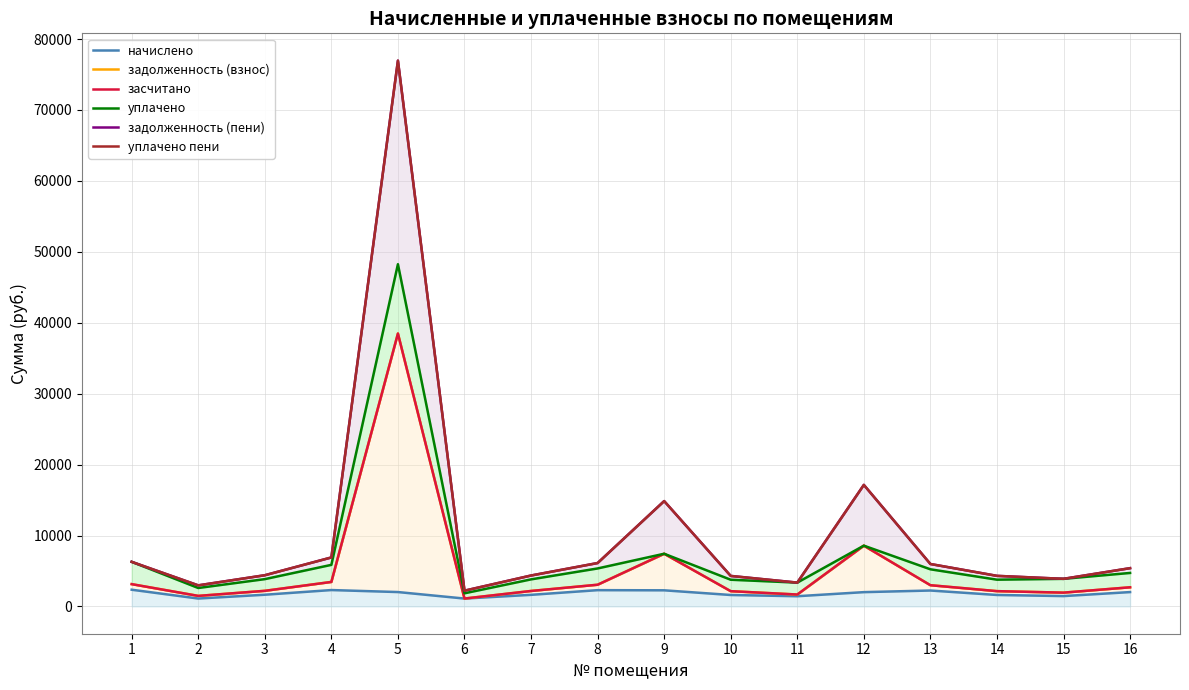

Reading left to right, list all the values displayed in this chart.

начислено: 1=2357.2	2=1114.5	3=1649.7	4=2309.6	5=2027.3	6=1110.8	7=1635.0	8=2294.9	9=2272.9	10=1613.0	11=1440.8	12=2014.8	13=2243.6	14=1616.7	15=1459.1	16=2023.6
задолженность (взнос): 1=3143.0	2=1486.0	3=2199.6	4=3453.7	5=38475.8	6=1110.8	7=2180.0	8=3059.9	9=7427.4	10=2150.7	11=1679.5	12=8568.5	13=2991.4	14=2155.6	15=1945.4	16=2698.2
засчитано: 1=3143.0	2=1486.0	3=2199.6	4=3453.7	5=38475.8	6=1110.8	7=2180.0	8=3059.9	9=7427.4	10=2150.7	11=1679.5	12=8568.5	13=2991.4	14=2155.6	15=1945.4	16=2698.2
уплачено: 1=6286.0	2=2600.4	3=3849.3	4=5861.8	5=48248.8	6=1851.3	7=3815.1	8=5354.8	9=7427.4	10=3763.8	11=3358.9	12=8568.5	13=5235.0	14=3772.3	15=3890.9	16=4721.8
задолженность (пени): 1=6286.0	2=2971.9	3=4399.2	4=6907.4	5=76951.6	6=2221.6	7=4360.1	8=6119.8	9=14854.8	10=4301.4	11=3358.9	12=17137.0	13=5982.9	14=4311.2	15=3890.9	16=5396.3
уплачено пени: 1=6286.0	2=2971.9	3=4399.2	4=6907.4	5=76951.6	6=2221.6	7=4360.1	8=6119.8	9=14854.8	10=4301.4	11=3360.6	12=17137.0	13=5982.9	14=4311.2	15=3890.9	16=5396.3